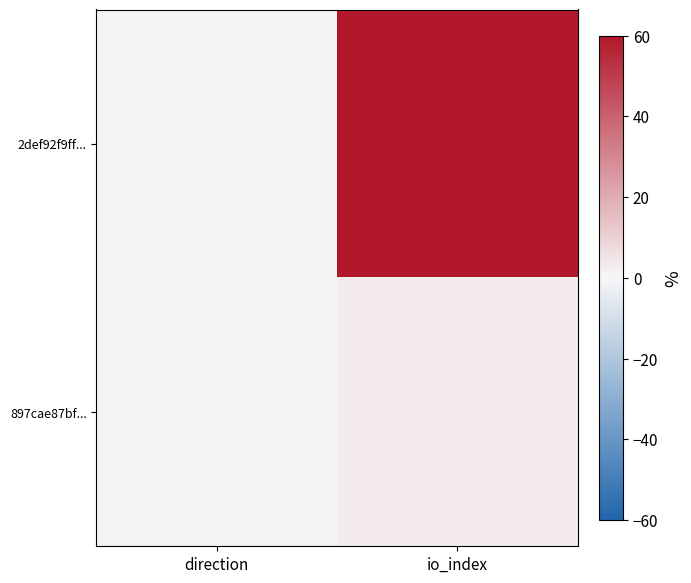

List the series in order of their overall mean, highest first.

2def92f9ff..., 897cae87bf...